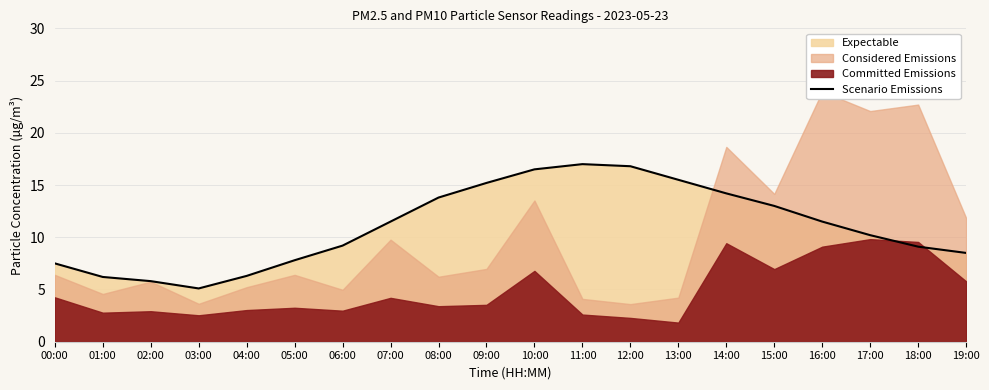

What is the difference between the second highest and minimum values?

11.7